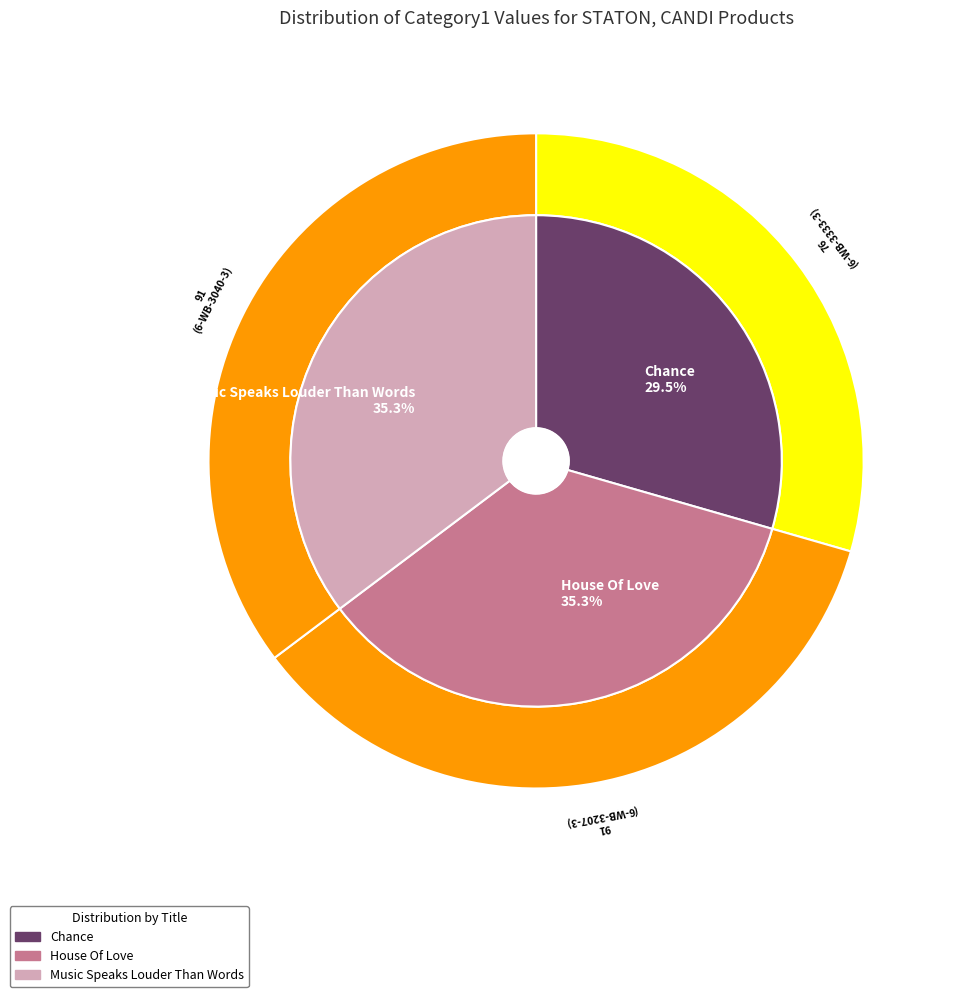

Does House Of Love account for over 50% of the chart?

No